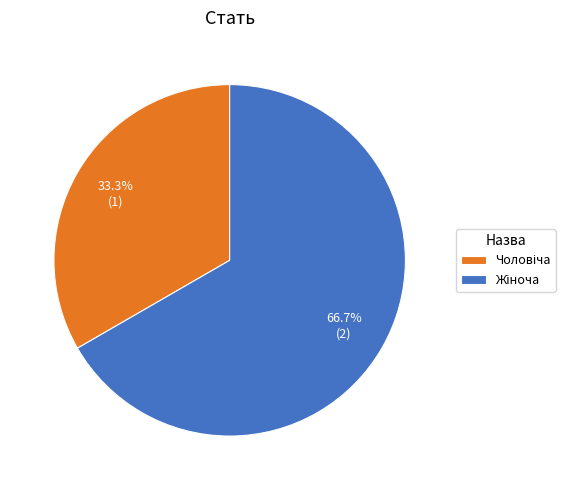

Is there a majority slice in this chart?

Yes